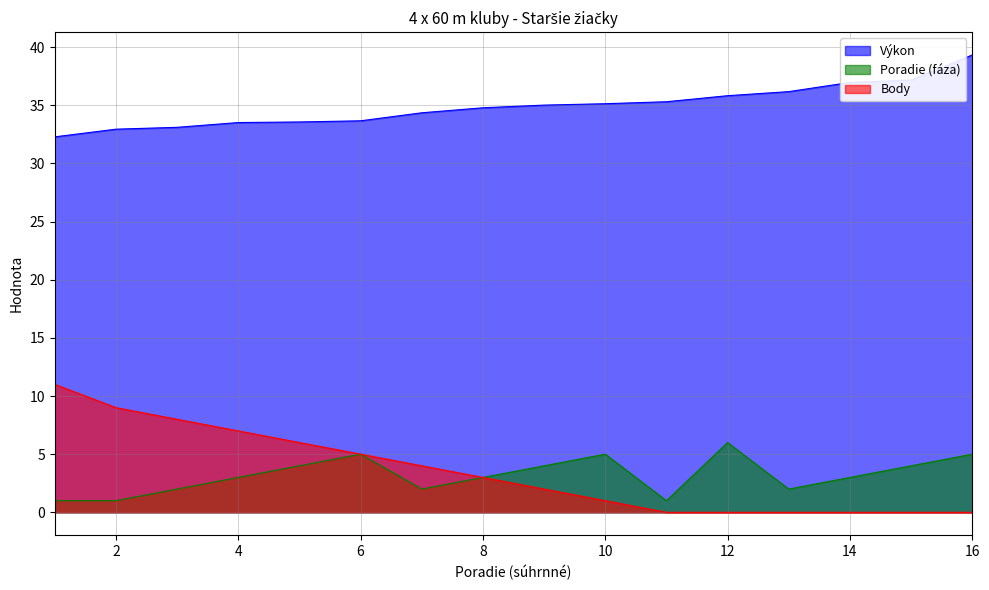

Is the value of Body at 9 greater than the value of Poradie (fáza) at 16?

No